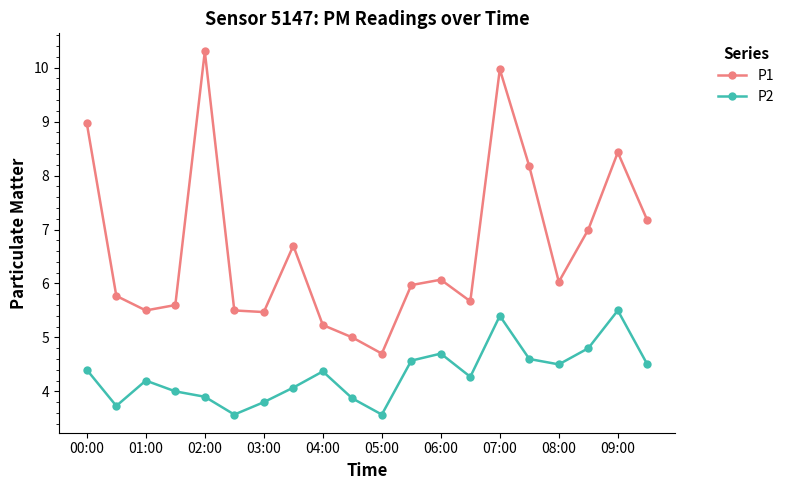

True or false: P2 and P1 cross at least once.

False